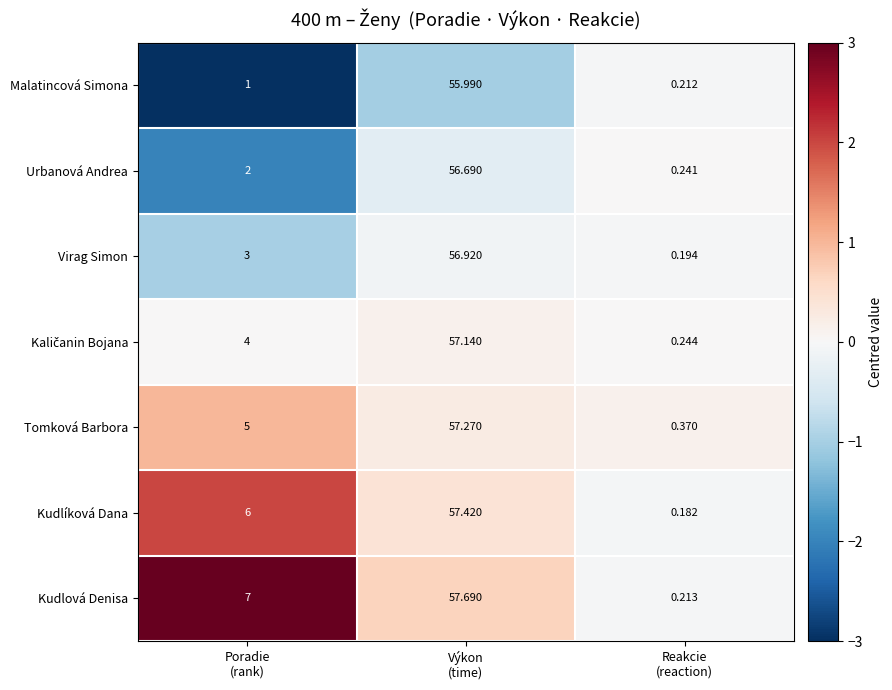

Which series has the largest range (max minus min)?

Kudlová Denisa